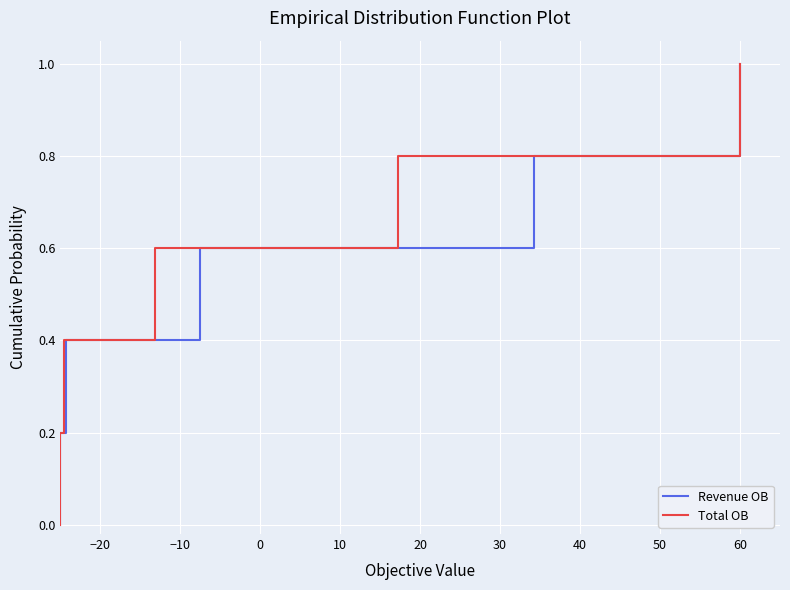

What is the maximum value shown in the chart?

1.0